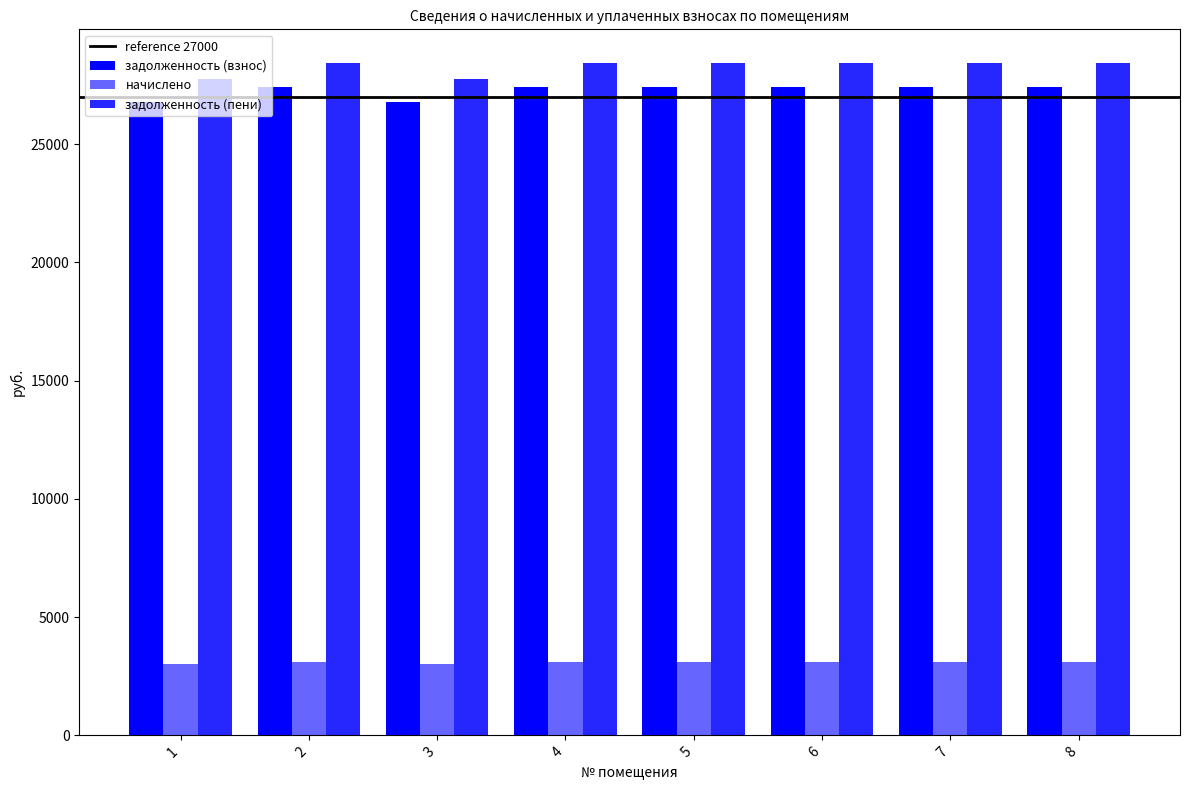

How many groups of bars are there?

8